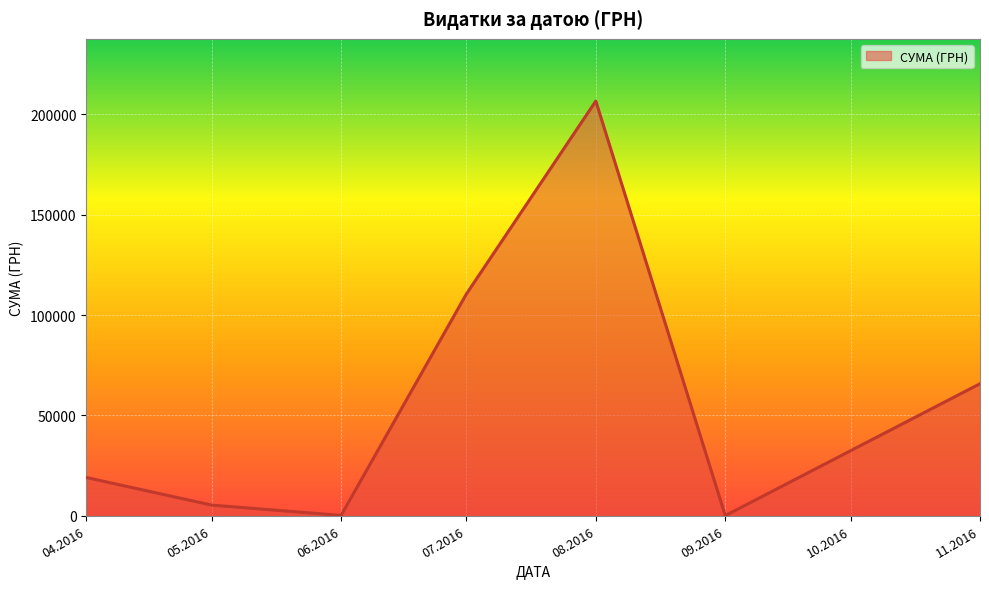

What is the greatest value displayed?

206631.6